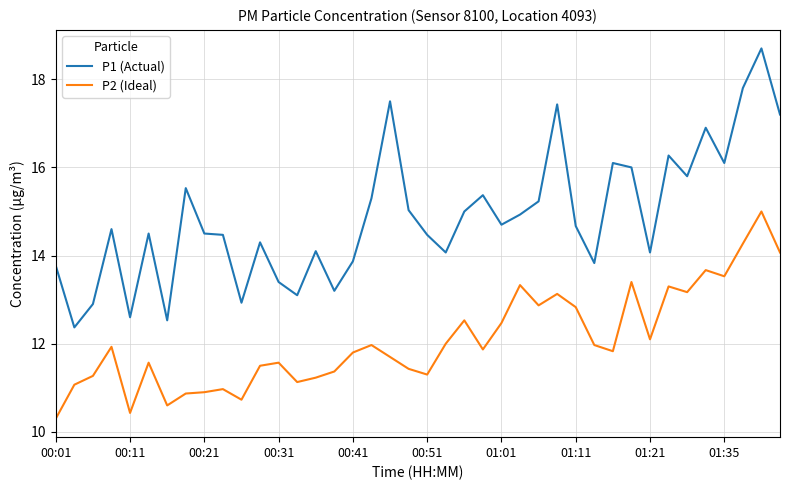

True or false: P1 (Actual) and P2 (Ideal) cross at least once.

False